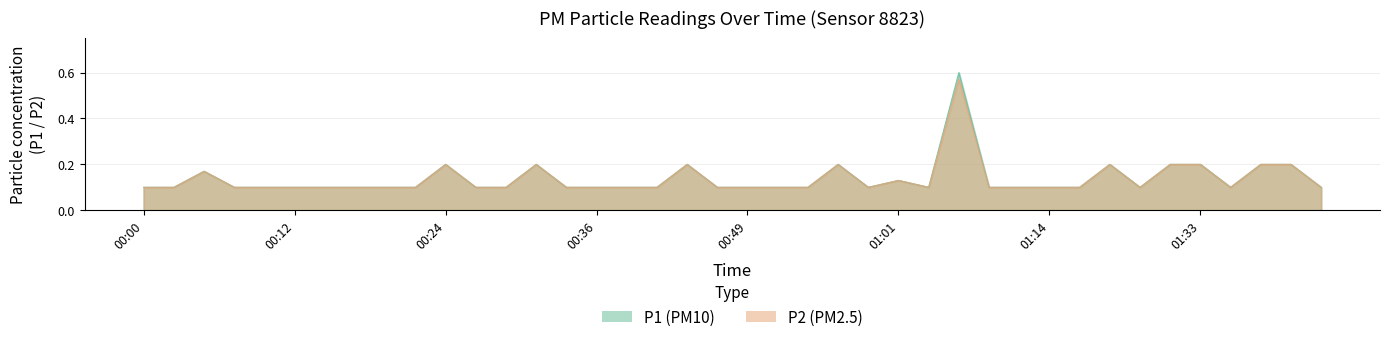

What is the sum of the P2 values at 00:41 and 00:44?

0.3